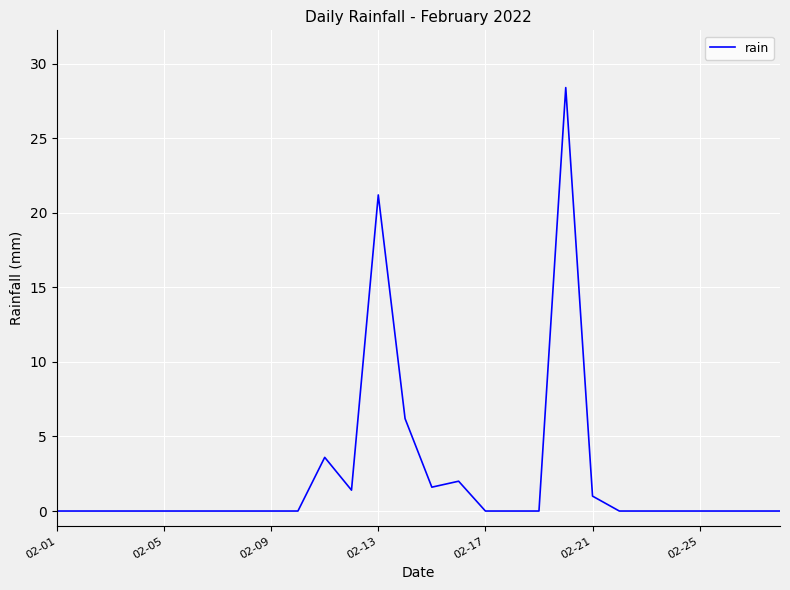

What is the maximum value shown in the chart?

28.4